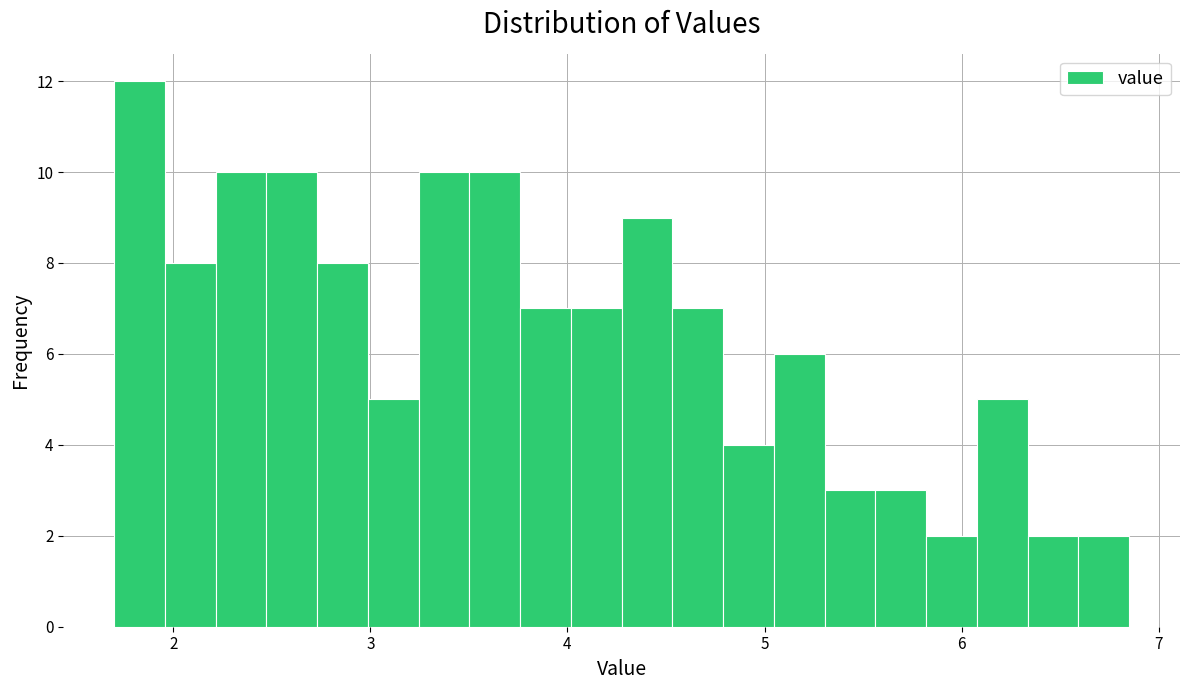

Read against the x-axis, roughly where is the centre of the tallest bar?

1.8